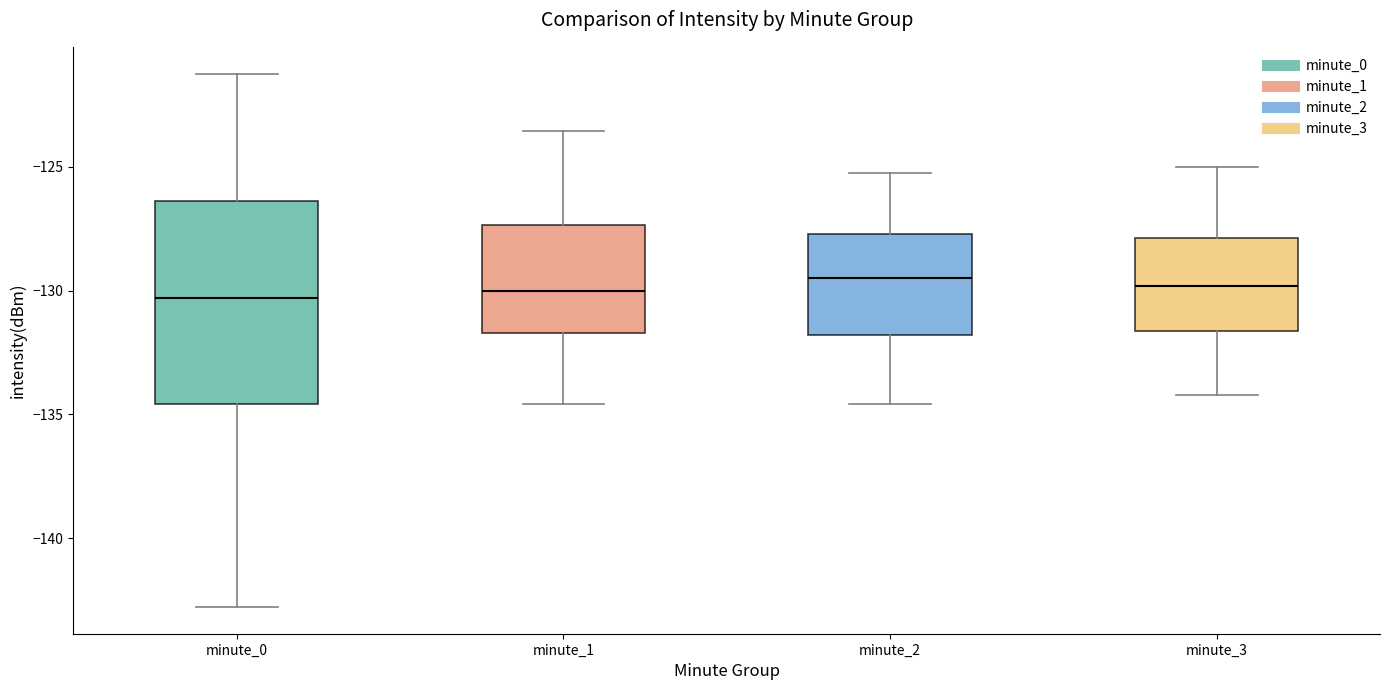

Reading left to right, read every box against the y-axis: the position of its median line, the range the box covers, and the ends of its whiskers. The values are not printed on the chart, so give them approximately, as read against the axis.

minute_0: median -130.5, box -134.5 to -126.5, whiskers -143.0 to -121.0
minute_1: median -130.0, box -131.5 to -127.5, whiskers -134.5 to -123.5
minute_2: median -129.5, box -132.0 to -127.5, whiskers -134.5 to -125.0
minute_3: median -130.0, box -131.5 to -128.0, whiskers -134.0 to -125.0